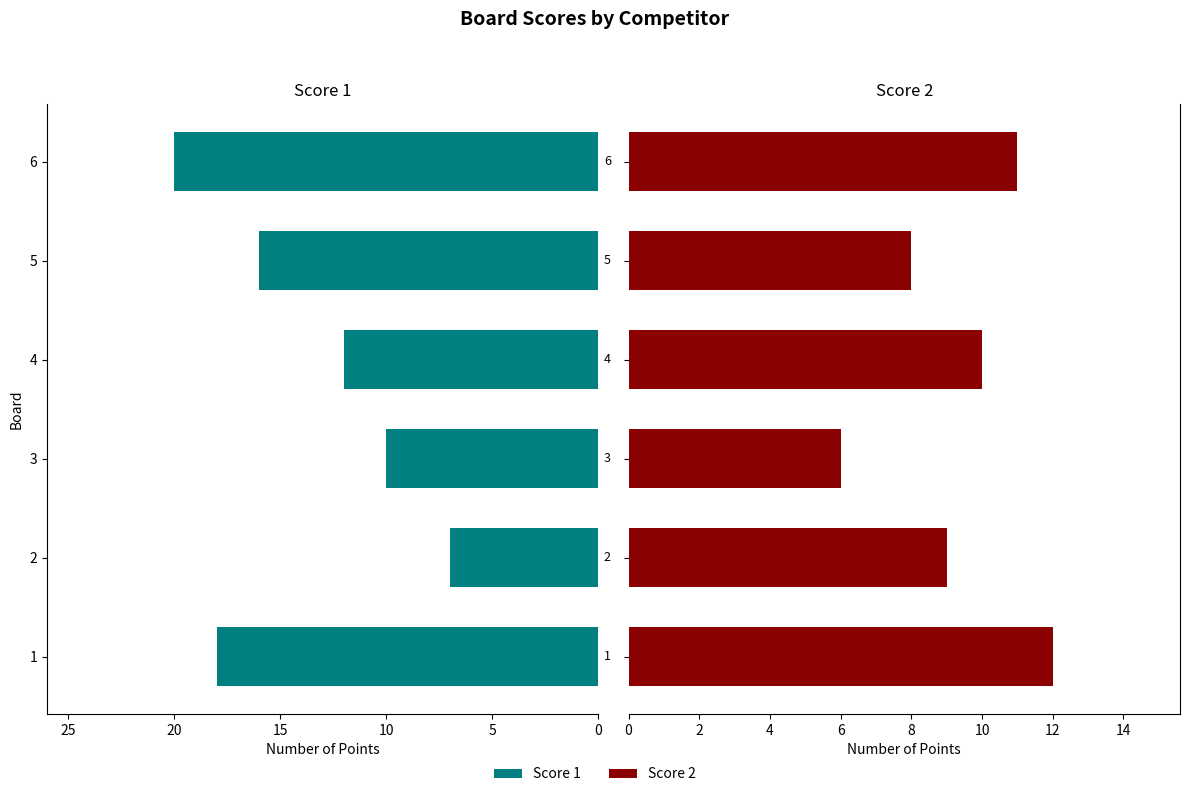

How many categories are shown in the chart?

6